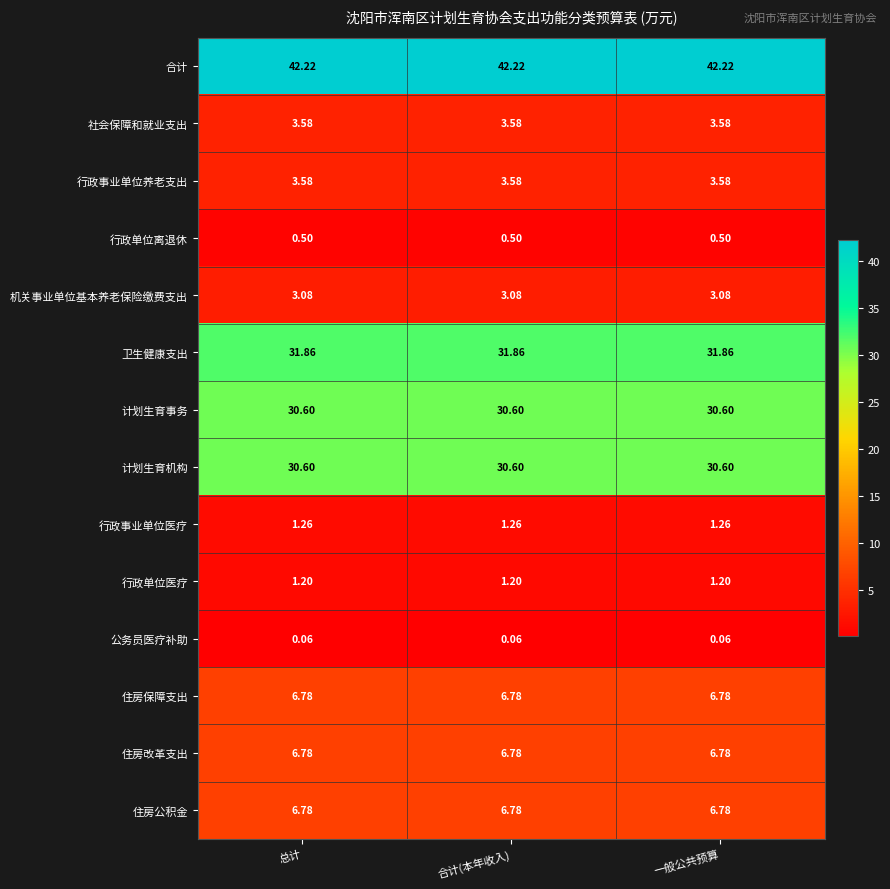

Which series has the largest total across all categories?

合计